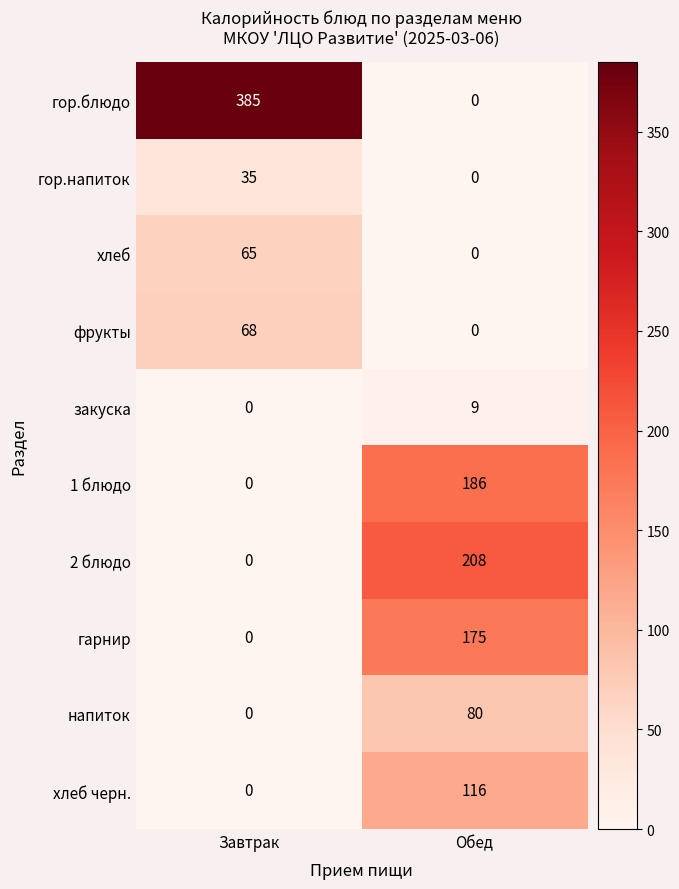

Count the number of categories in the chart.

2